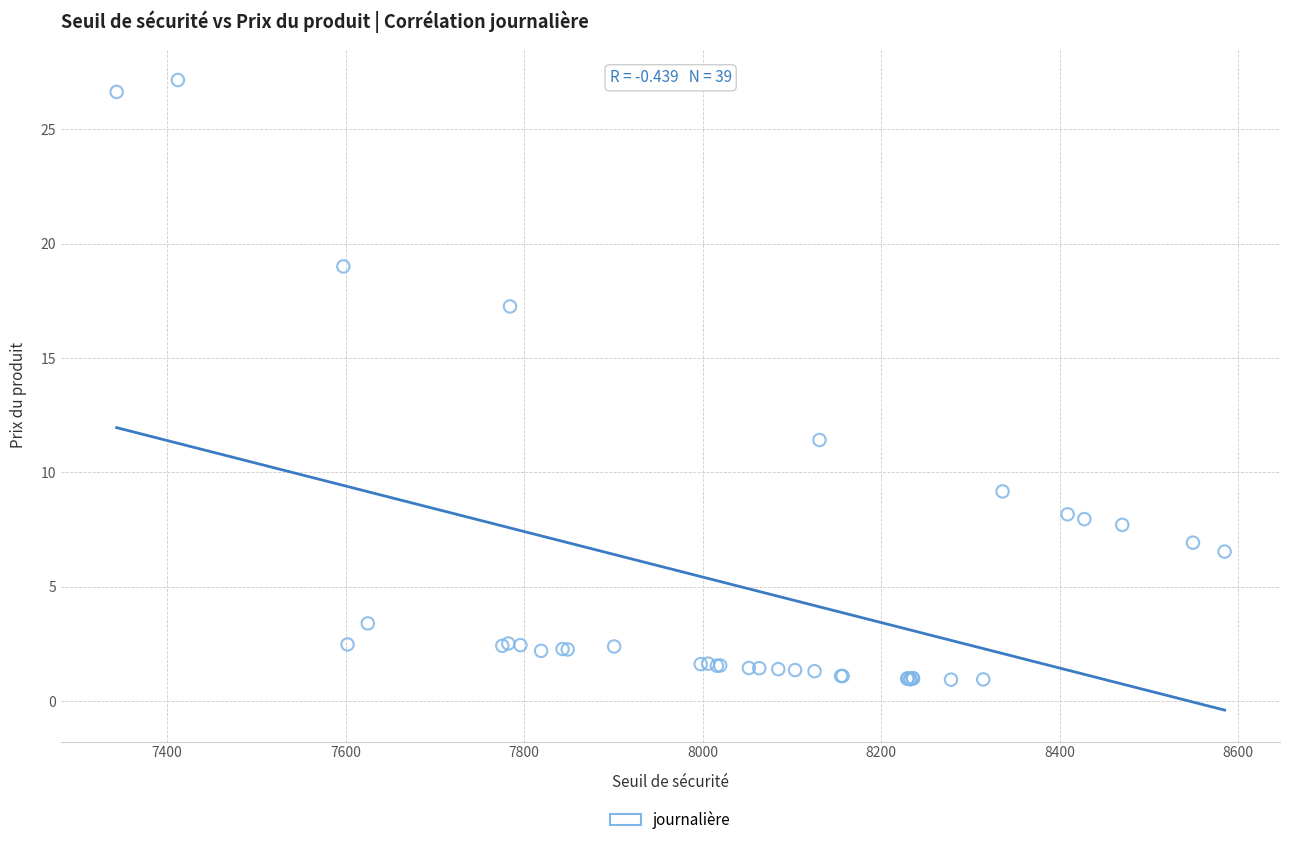

What Y value in the scatter plot is closest to 14?

11.4